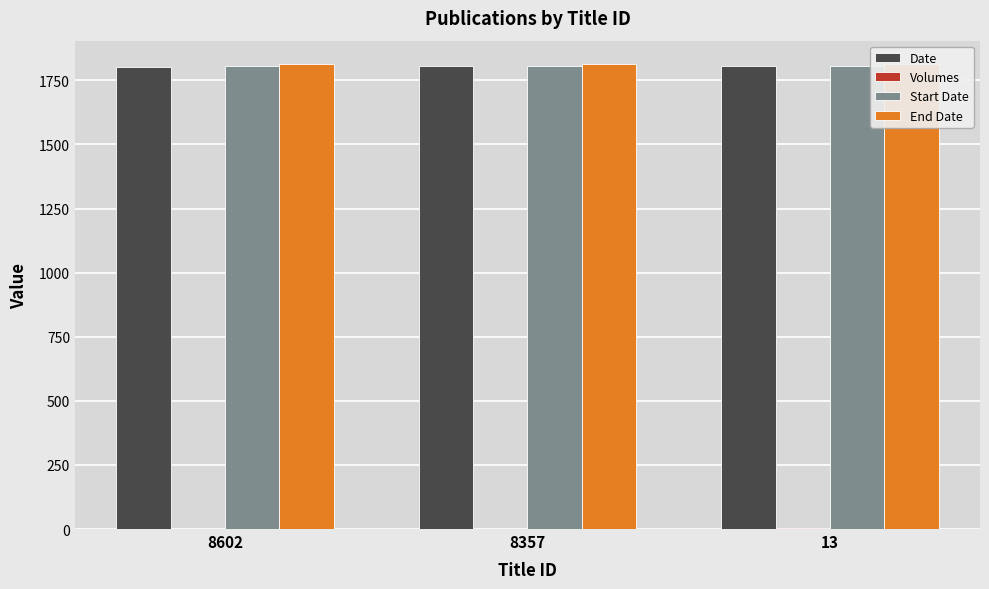

At how many categories does at least one series exceed 519?

3